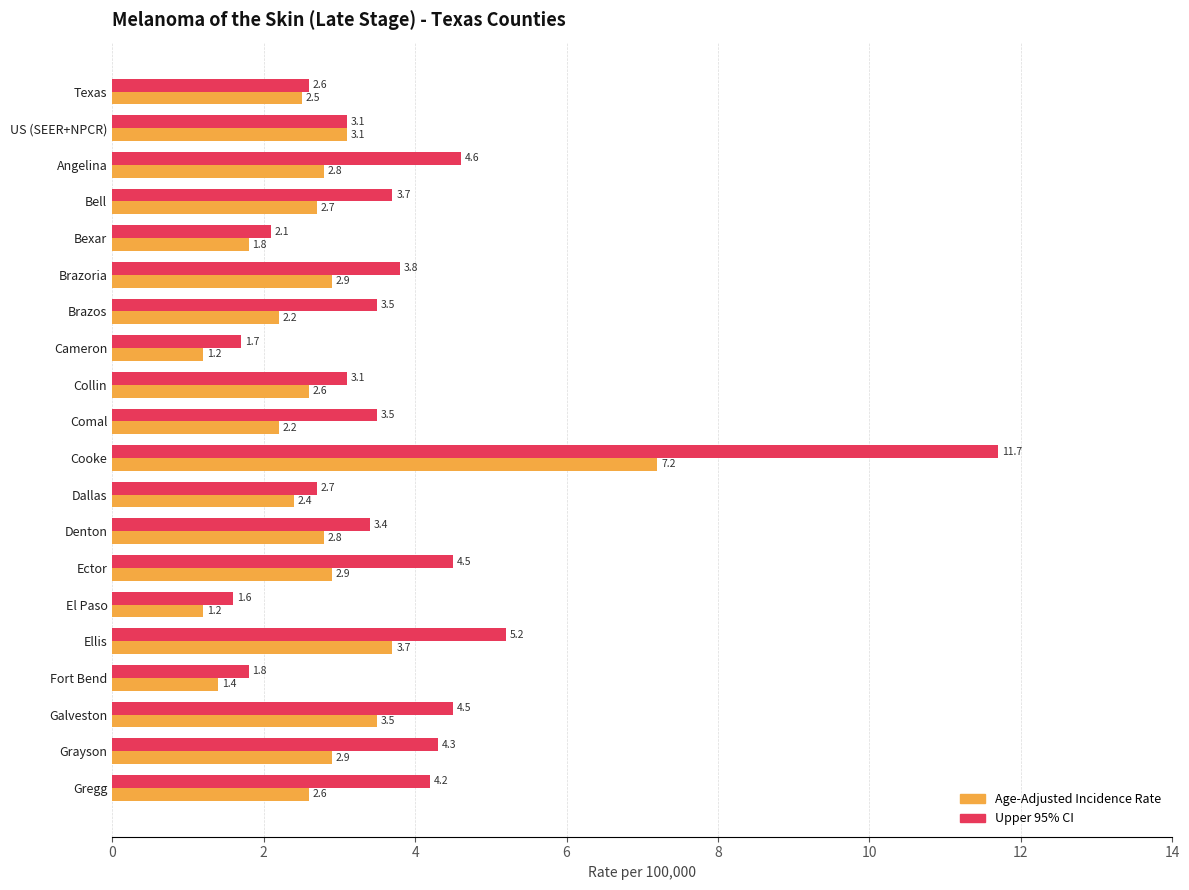

What is the sum of the Age-Adjusted Incidence Rate values at Collin and Brazoria?

5.5